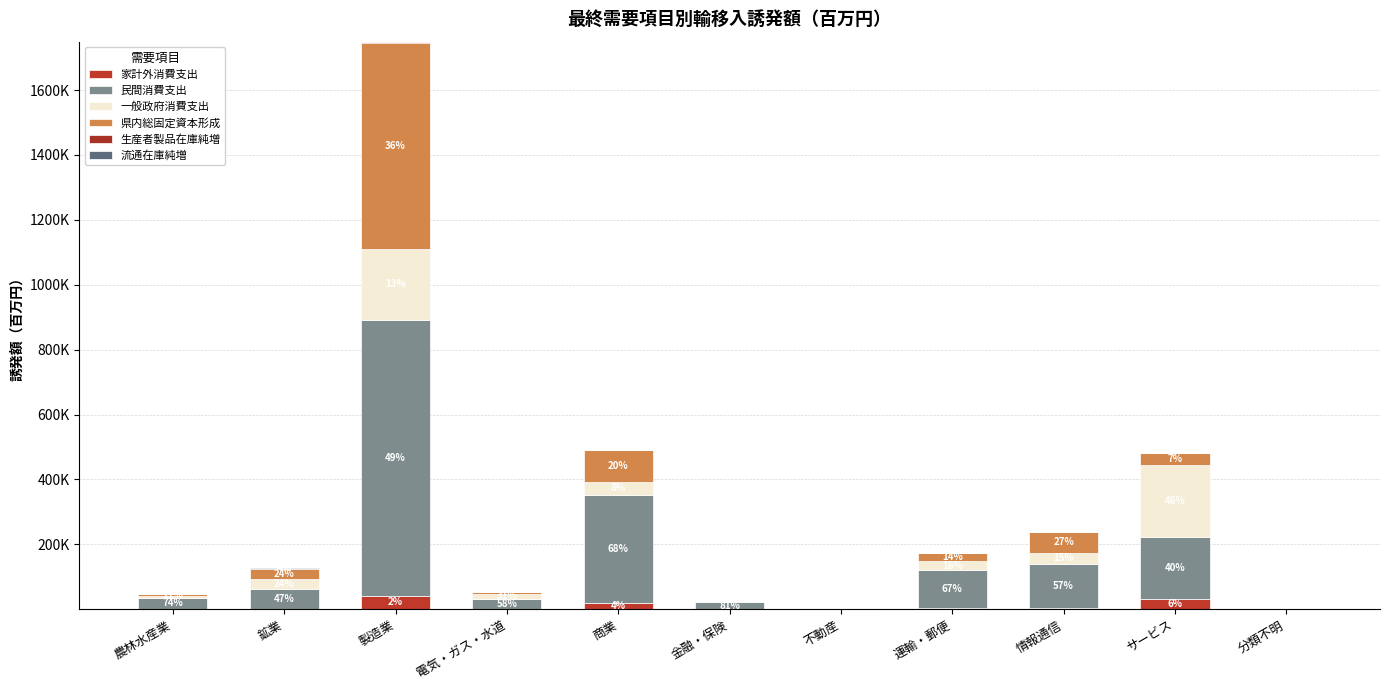

What is the difference between the 一般政府消費支出 values at 電気・ガス・水道 and 商業?

23894.6